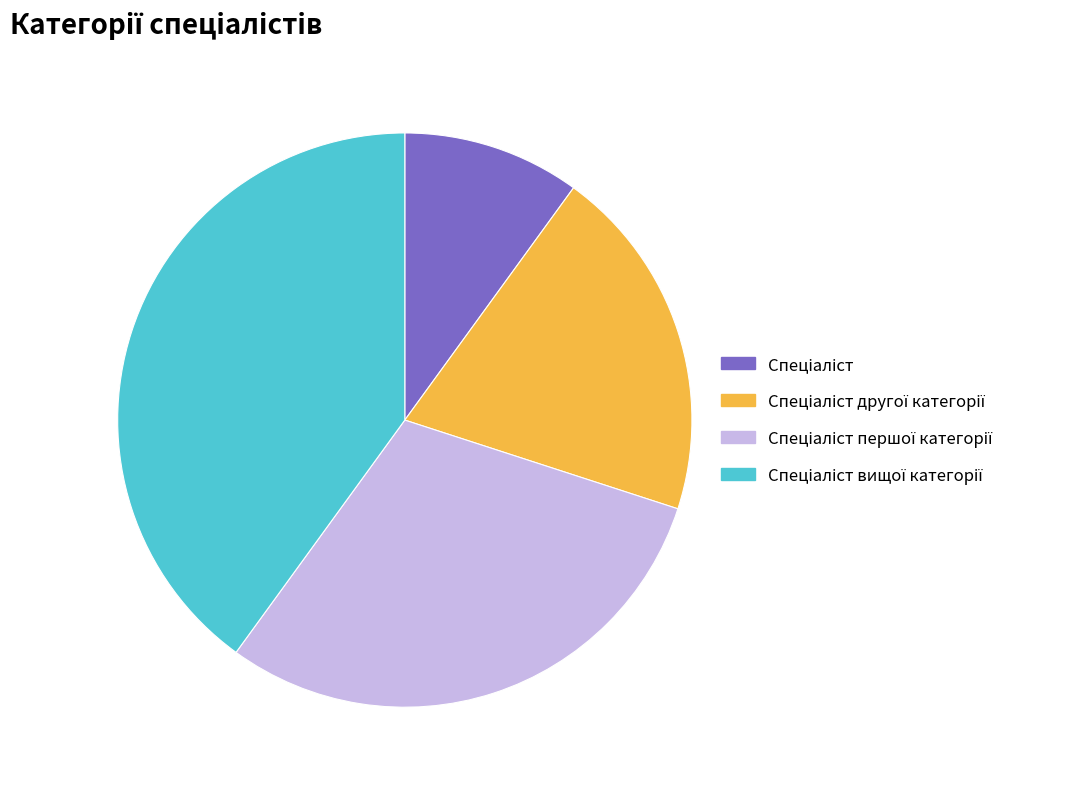

Is there a majority slice in this chart?

No